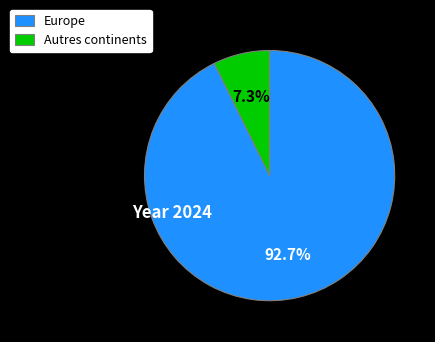

To the nearest percent, what is the difference between the largest and smallest slice percentages?

85%